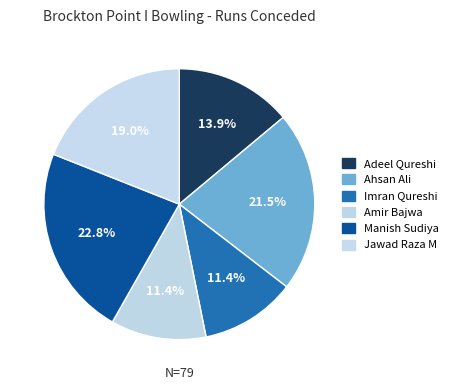

How many slices are in this pie chart?

6